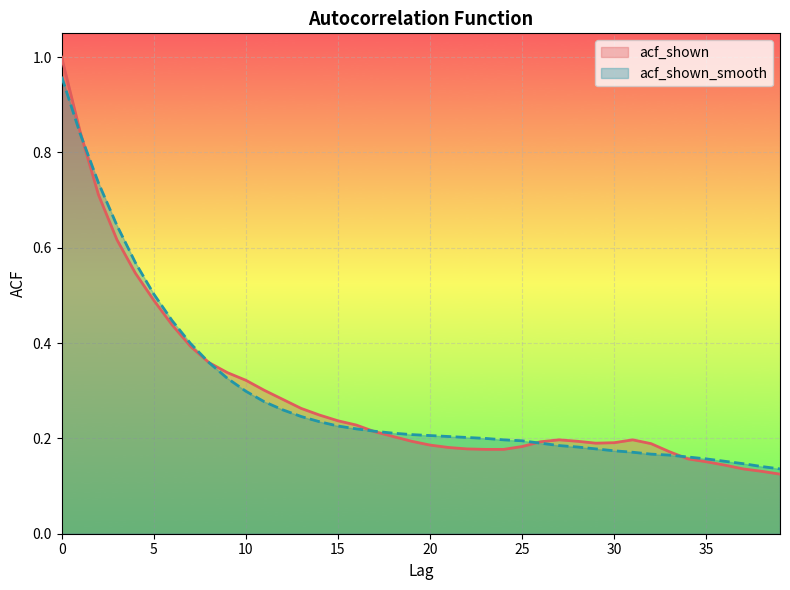

Is the value of acf_shown at 30 greater than the value of acf_shown_smooth at 10?

No